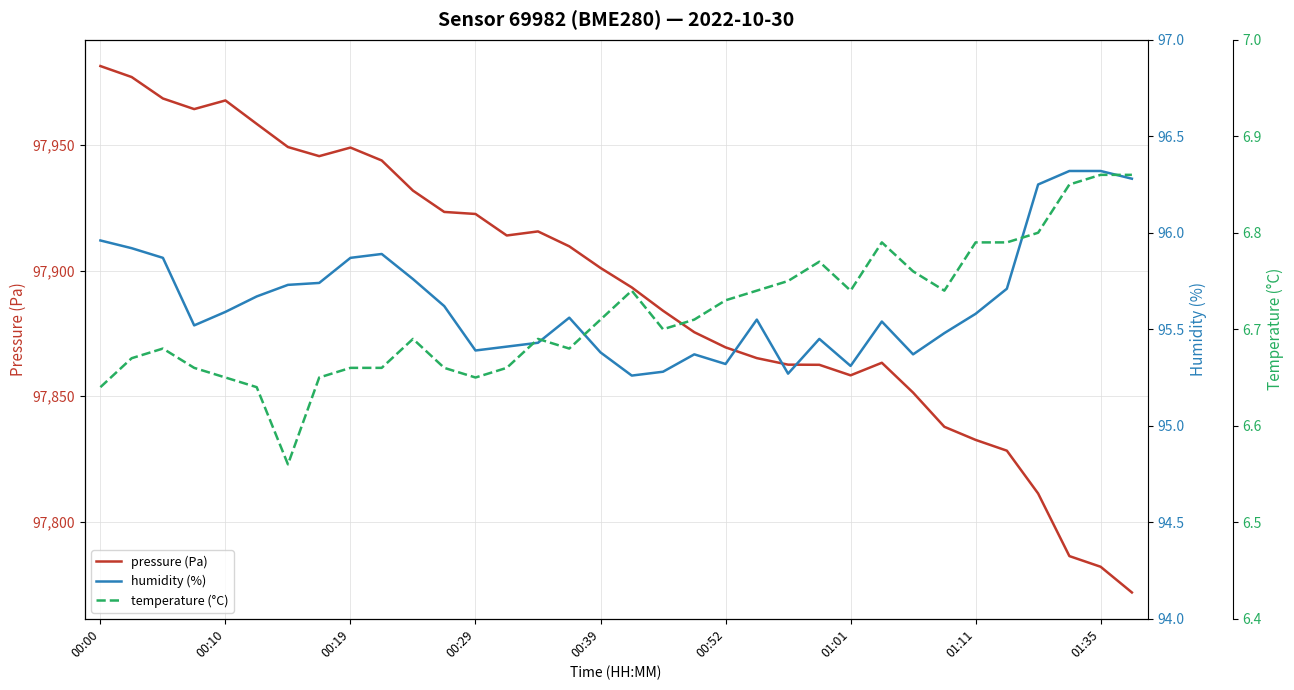

True or false: humidity (%) and pressure (Pa) cross at least once.

False